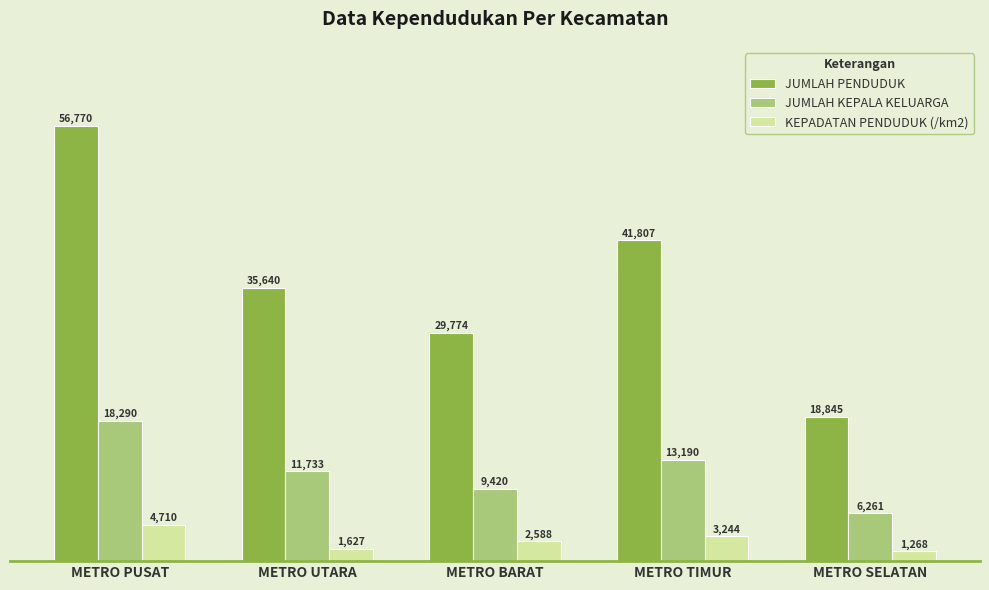

Does the chart contain stacked bars?

No